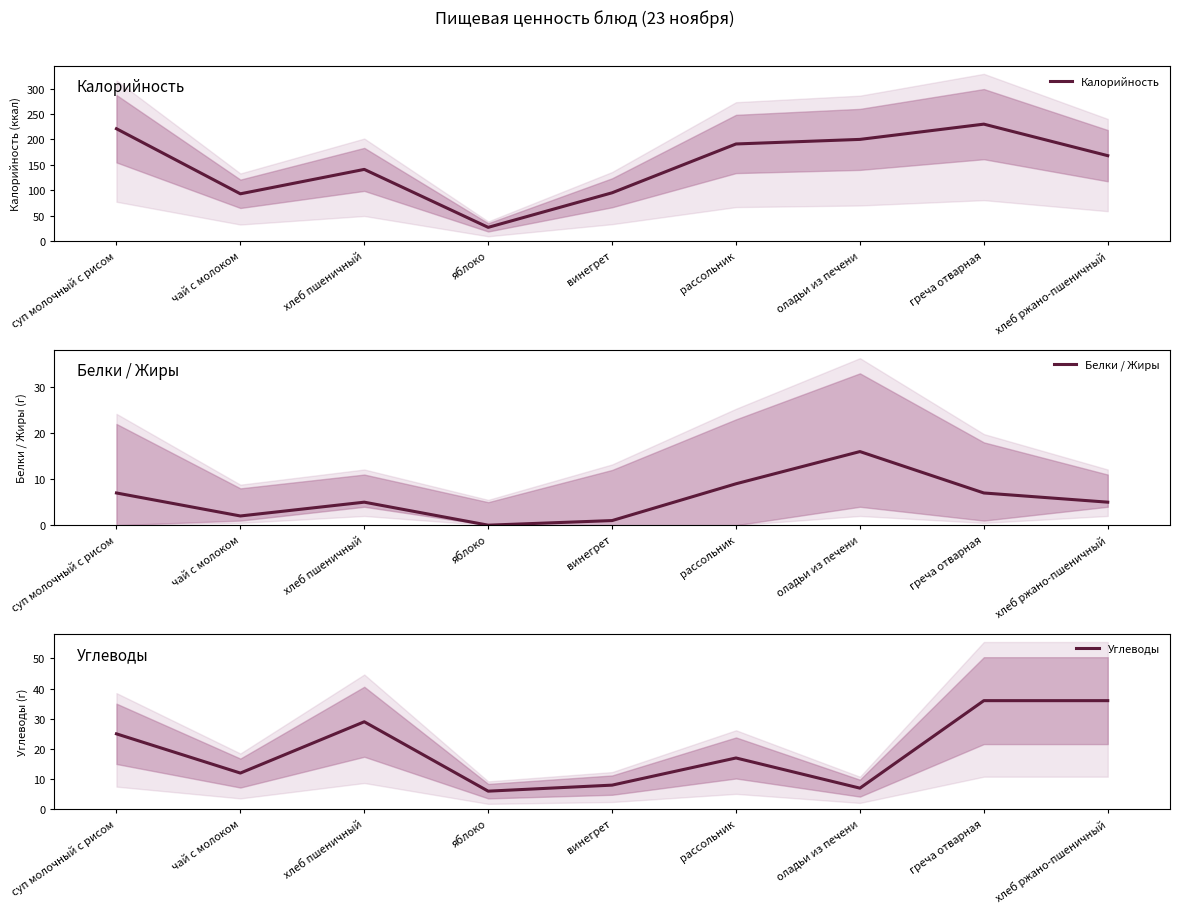

Rank the series at греча отварная from lowest to highest value.

Белки / Жиры, Углеводы, Калорийность